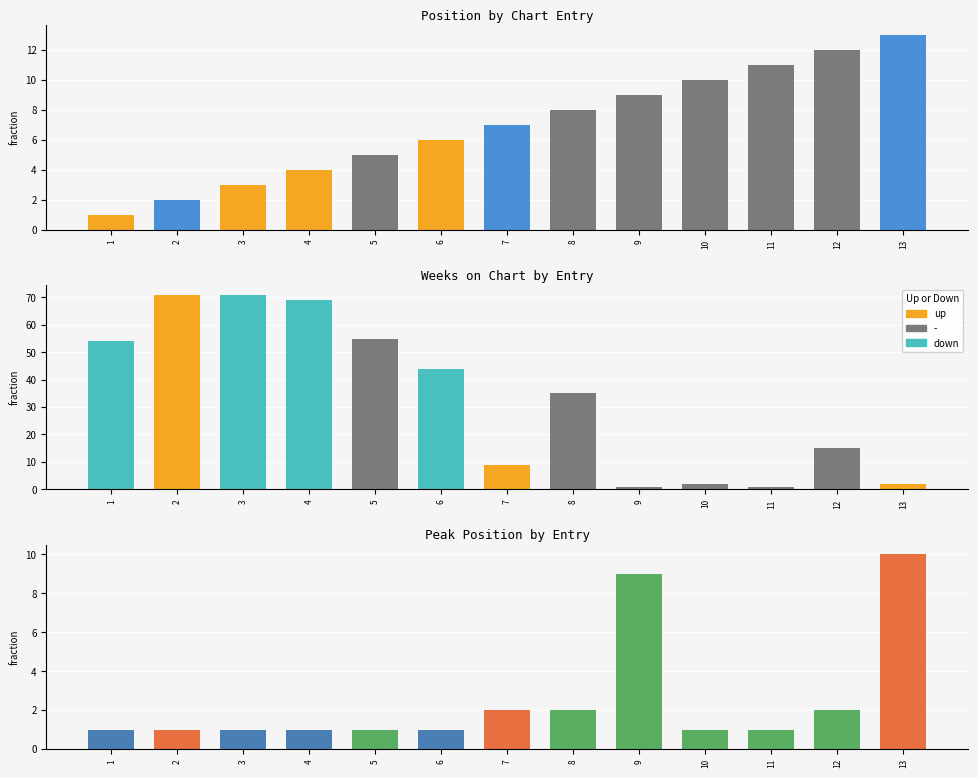

How many bars are there in each group?

3